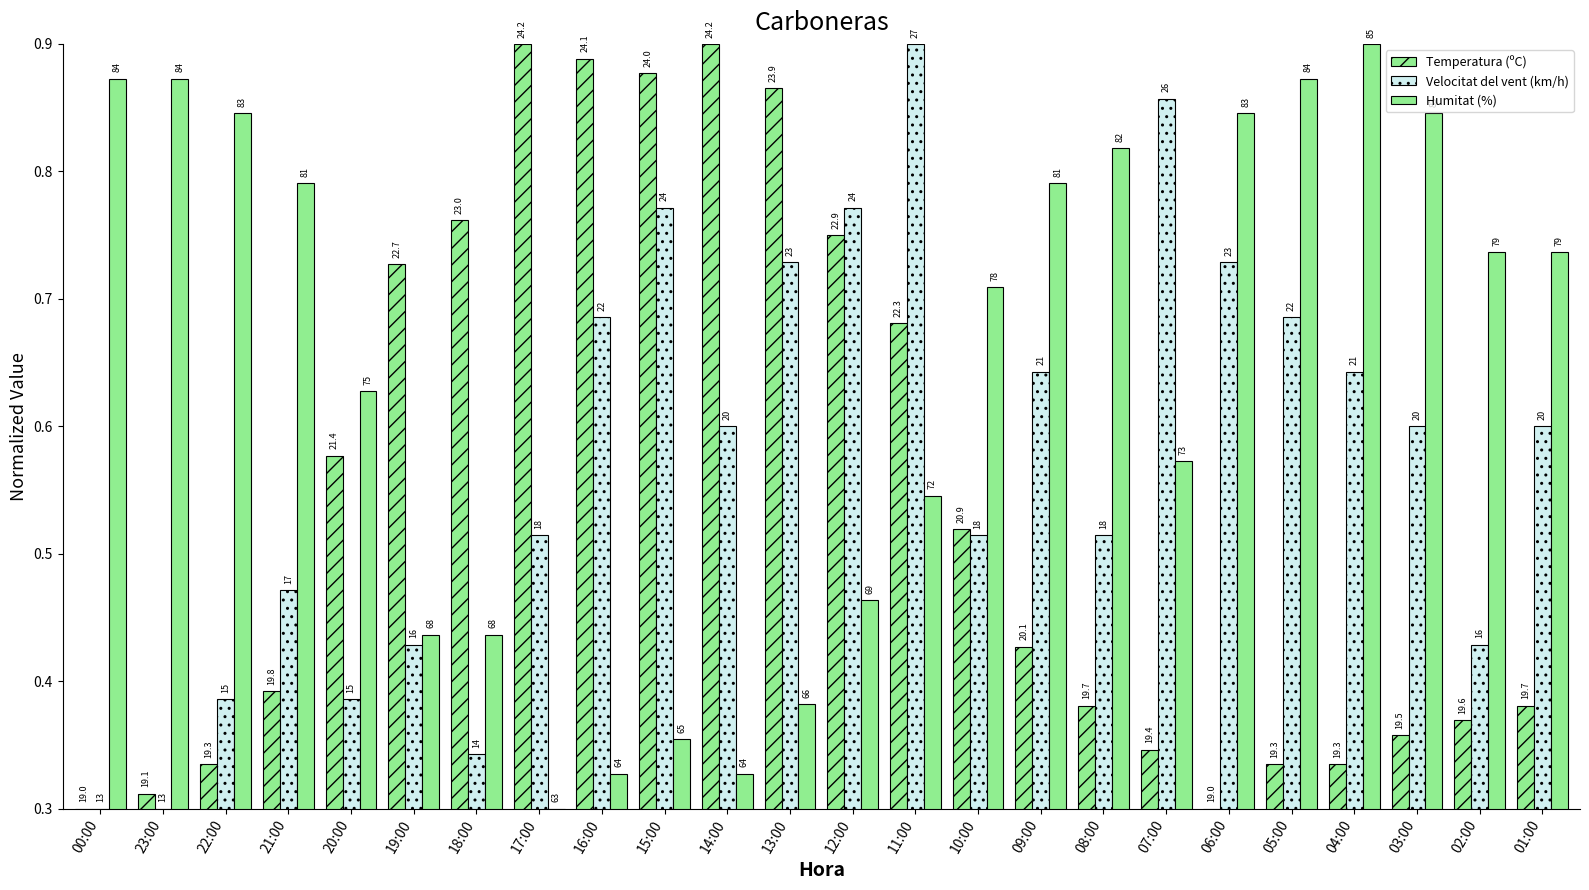

Which category has the highest value in the Humitat (%) series?

04:00